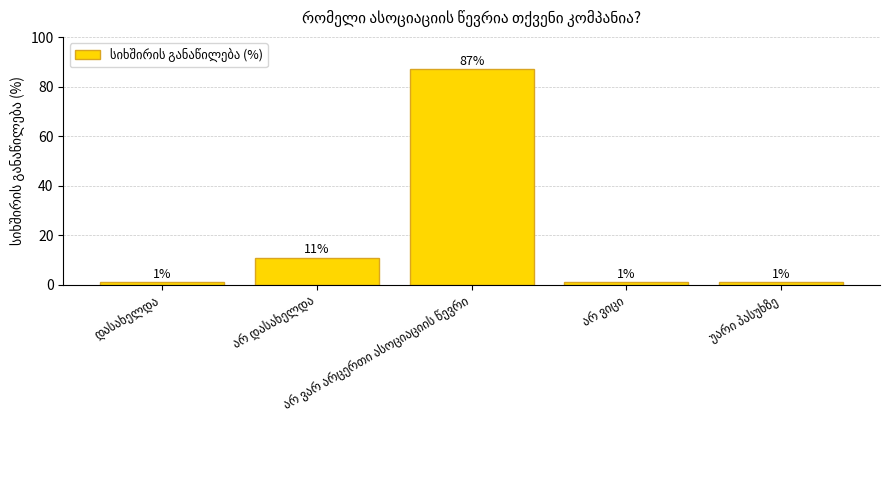

Are the bars horizontal?

No